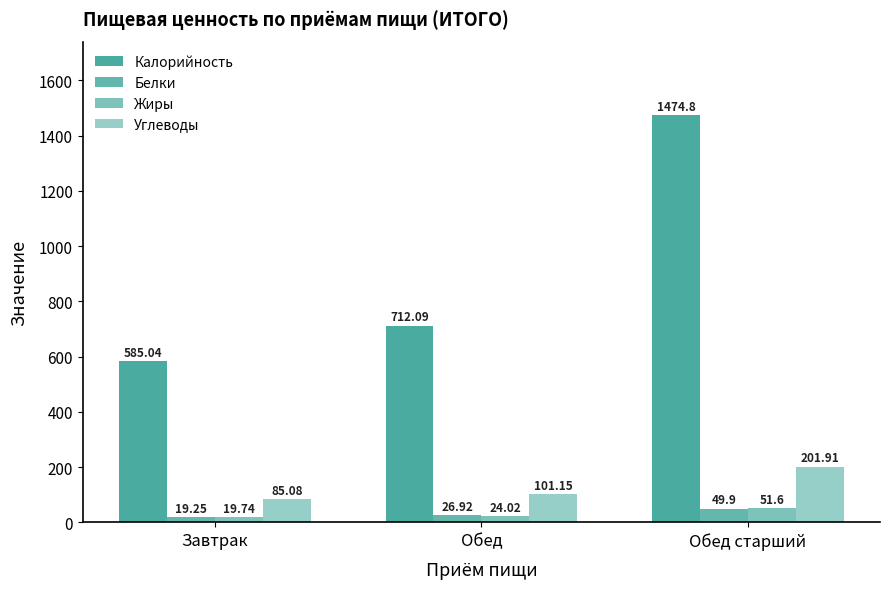

What is the sum of the Углеводы values at Обед and Обед старший?

303.1